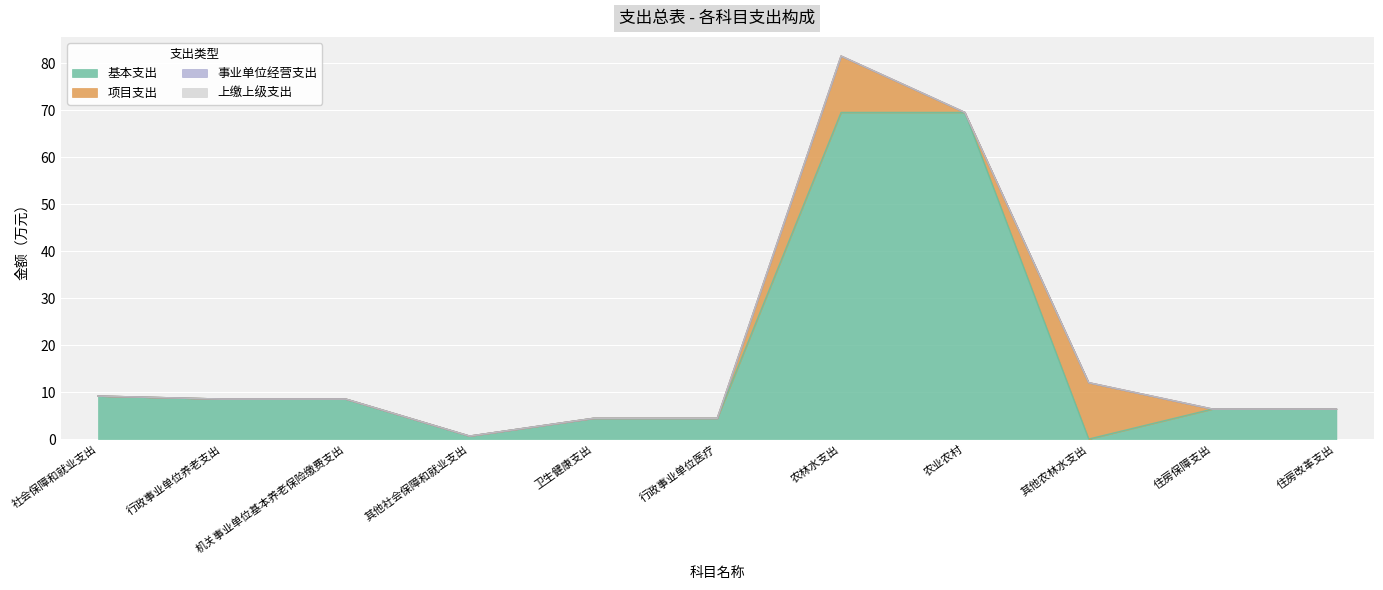

Which series has the largest range (max minus min)?

基本支出